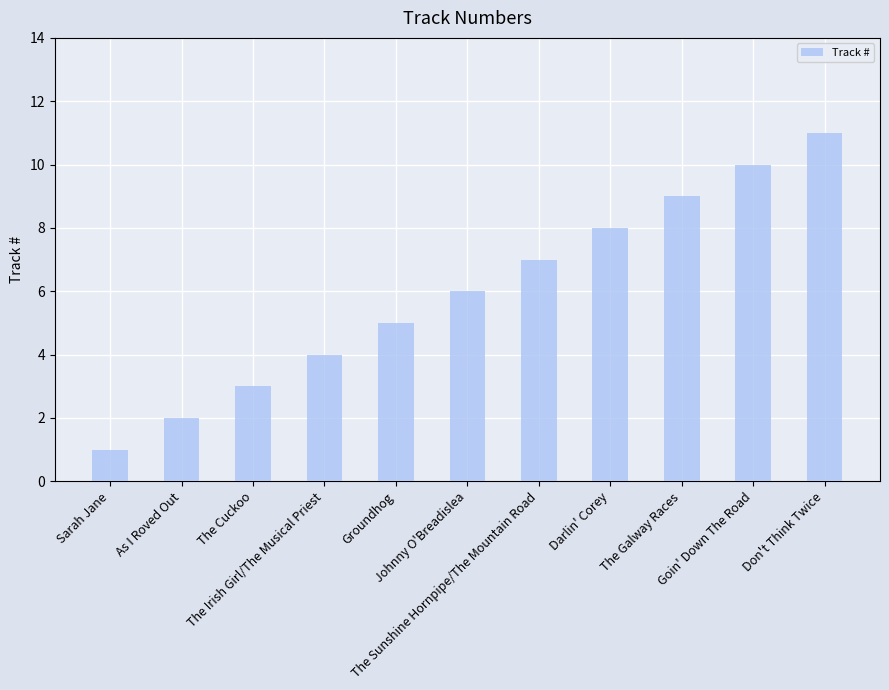

Reading left to right, extract all data points from this chart.

1	2	3	4	5	6	7	8	9	10	11